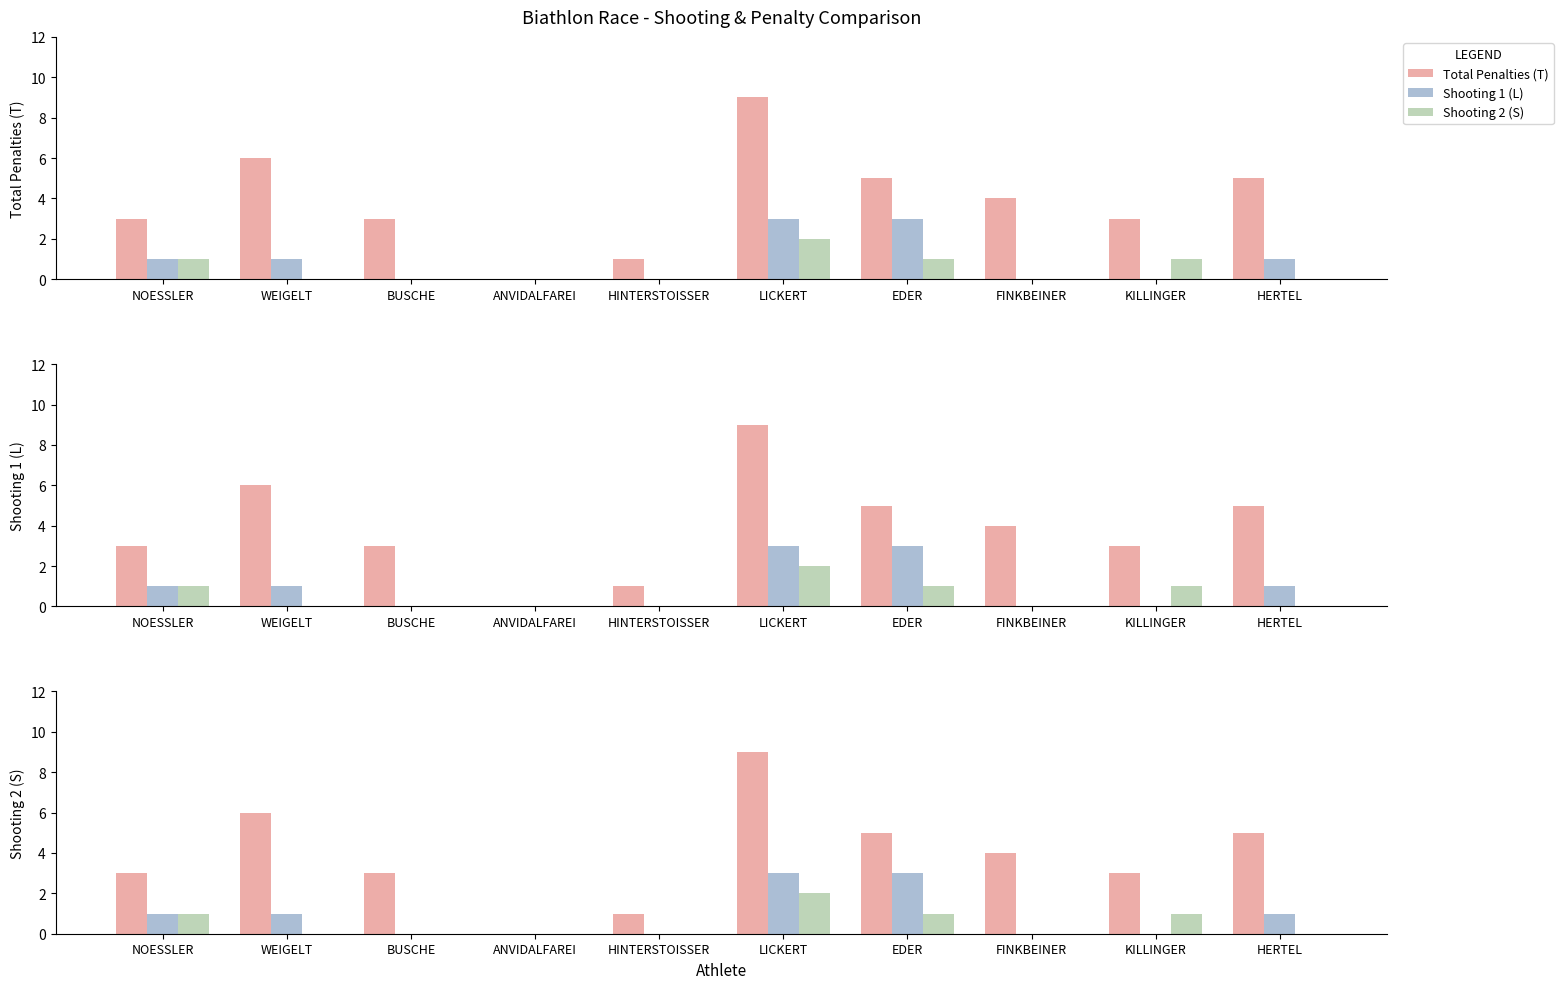

Where is Shooting 1 (L) nearest to the value 1?

NOESSLER